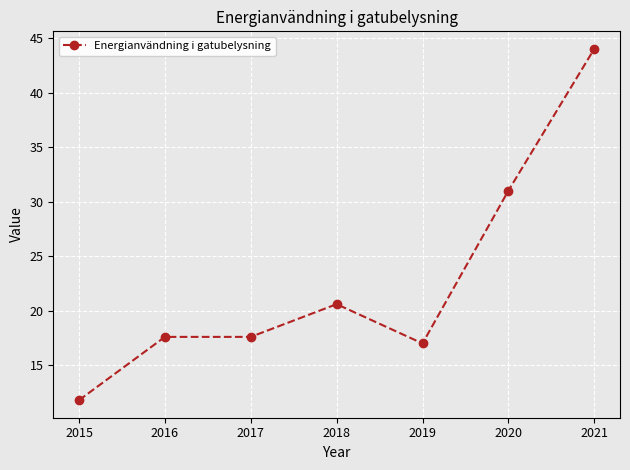

What is the value of the 7th point from the left?

44.0